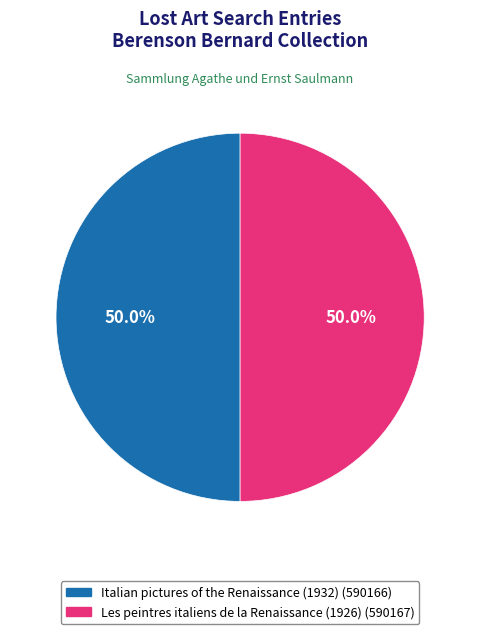

How much of the chart is everything except Italian pictures of the Renaissance (1932)?

50.0%